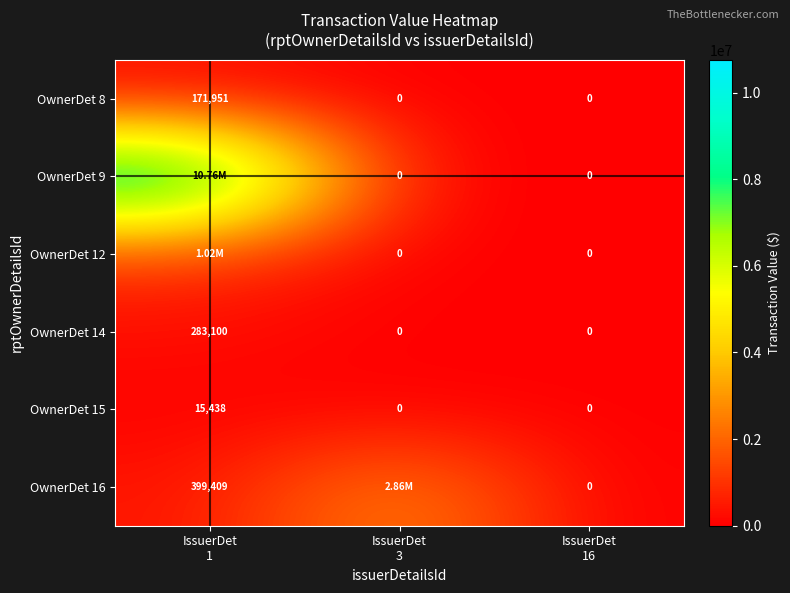

What is the sum of all OwnerDet 8 values?

171951